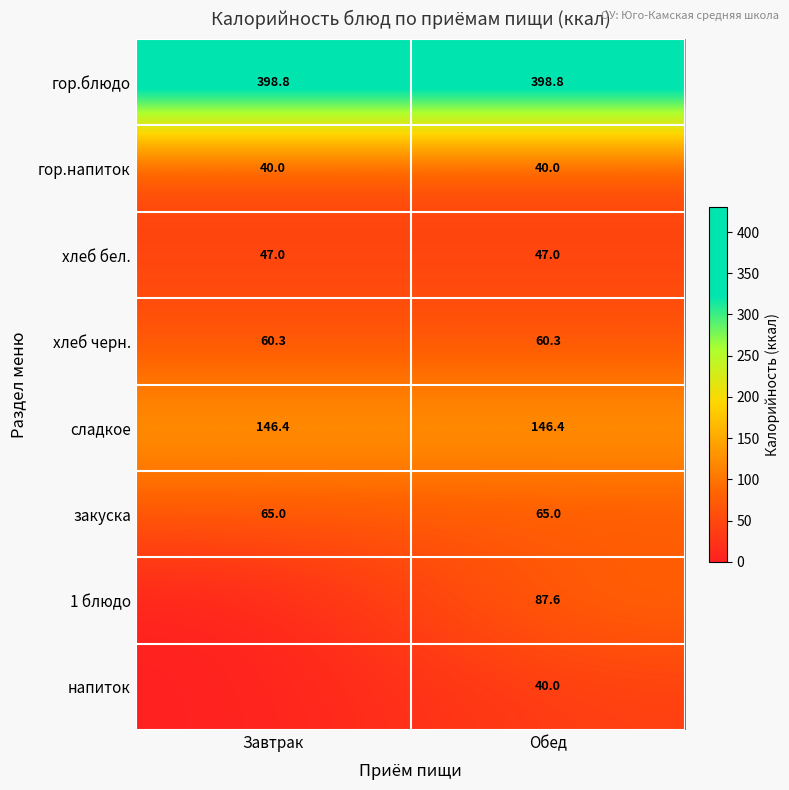

What is the difference between the highest and lowest values at Обед?

358.8